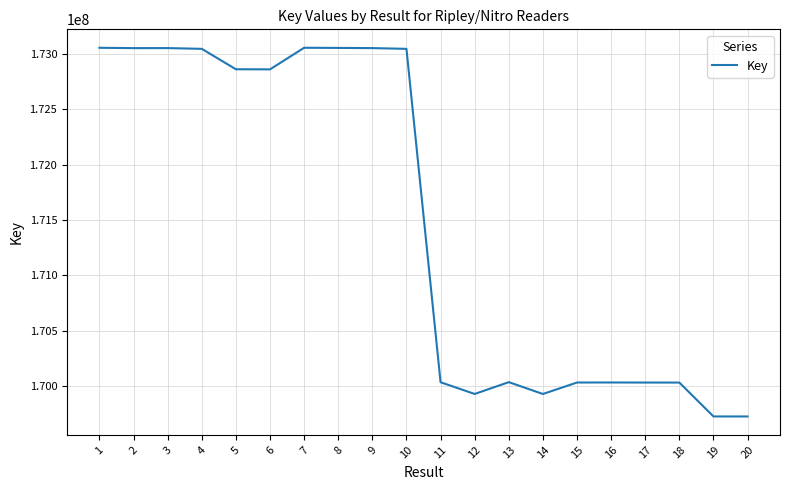

What is the ratio of the value at 12 to the value at 4?

1.0